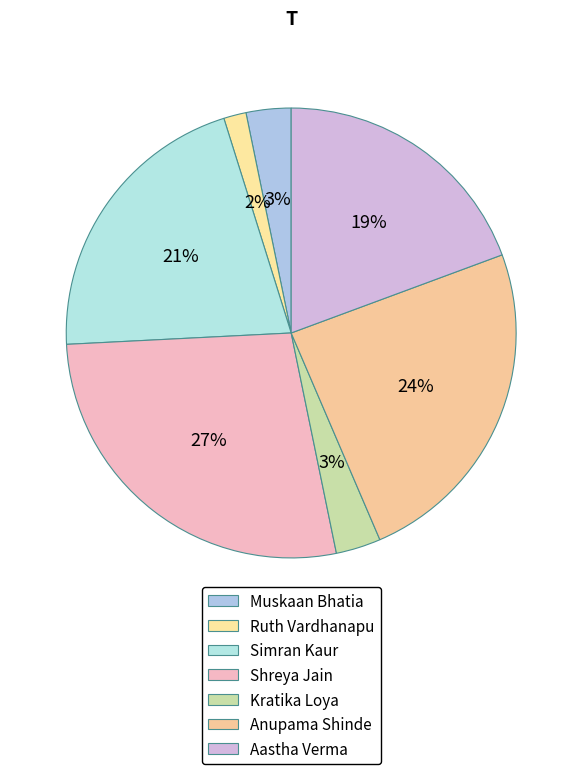

Is there a majority slice in this chart?

No